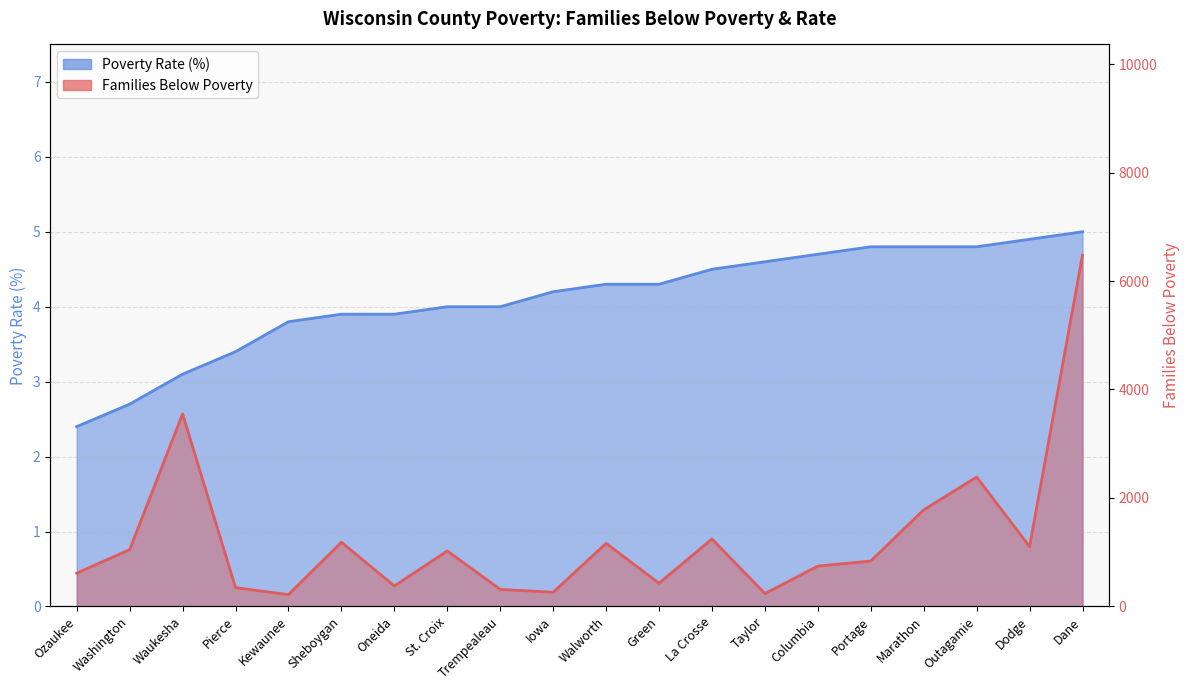

True or false: Poverty Rate (%) and Families Below Poverty cross at least once.

False